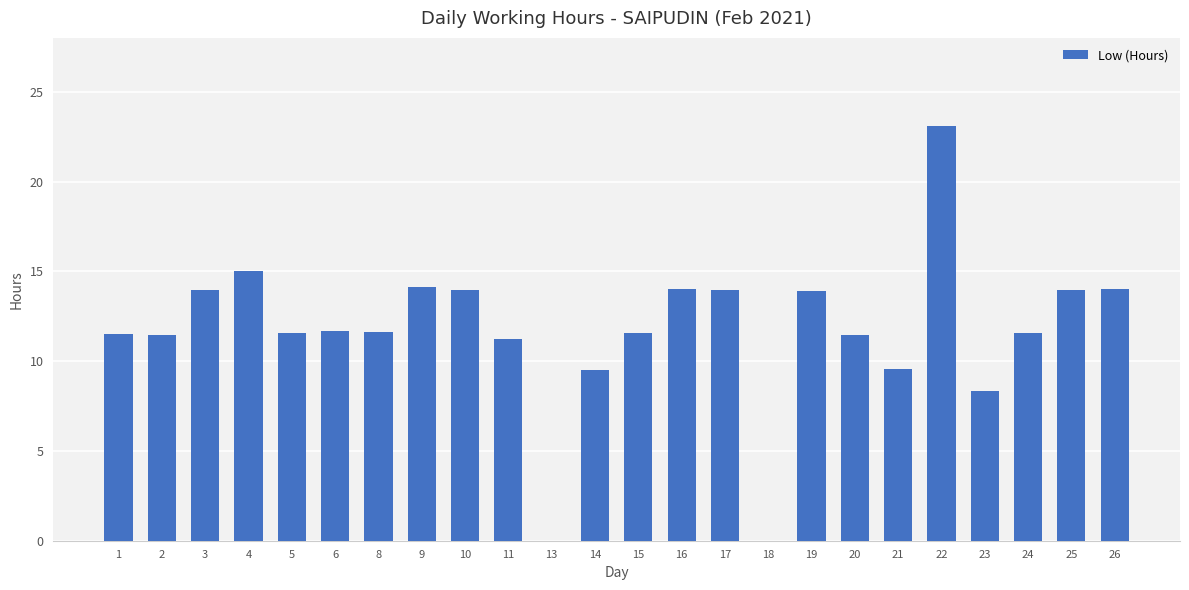

Which category has the highest value across all series?

22